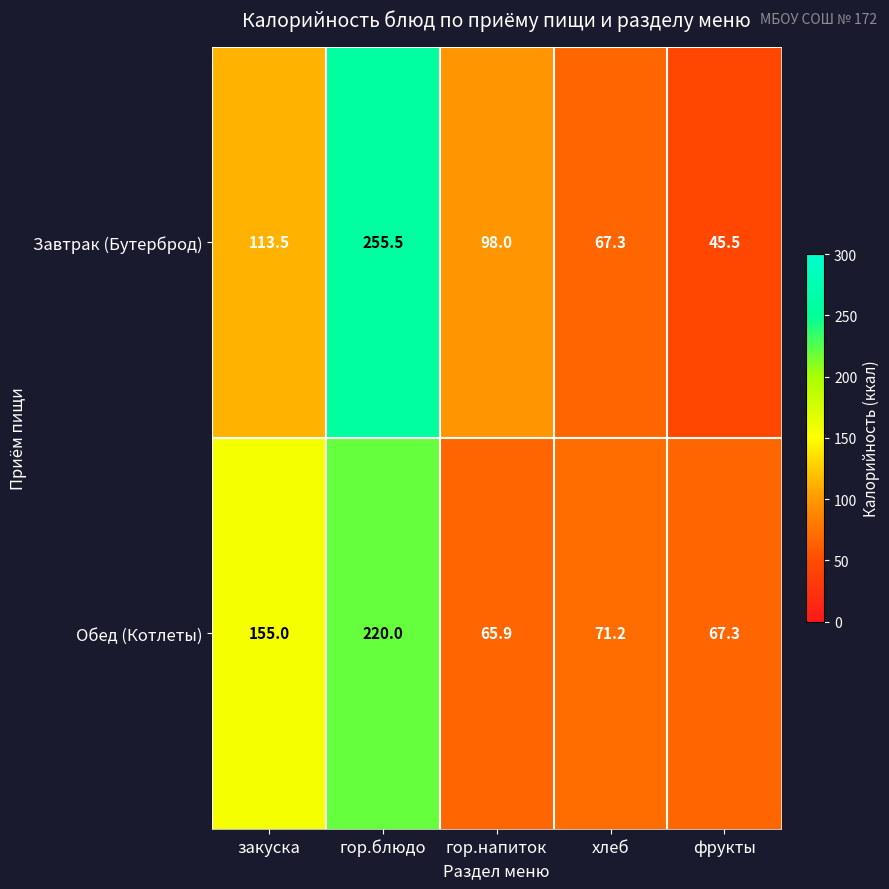

At which category does the chart reach its minimum across all series?

фрукты